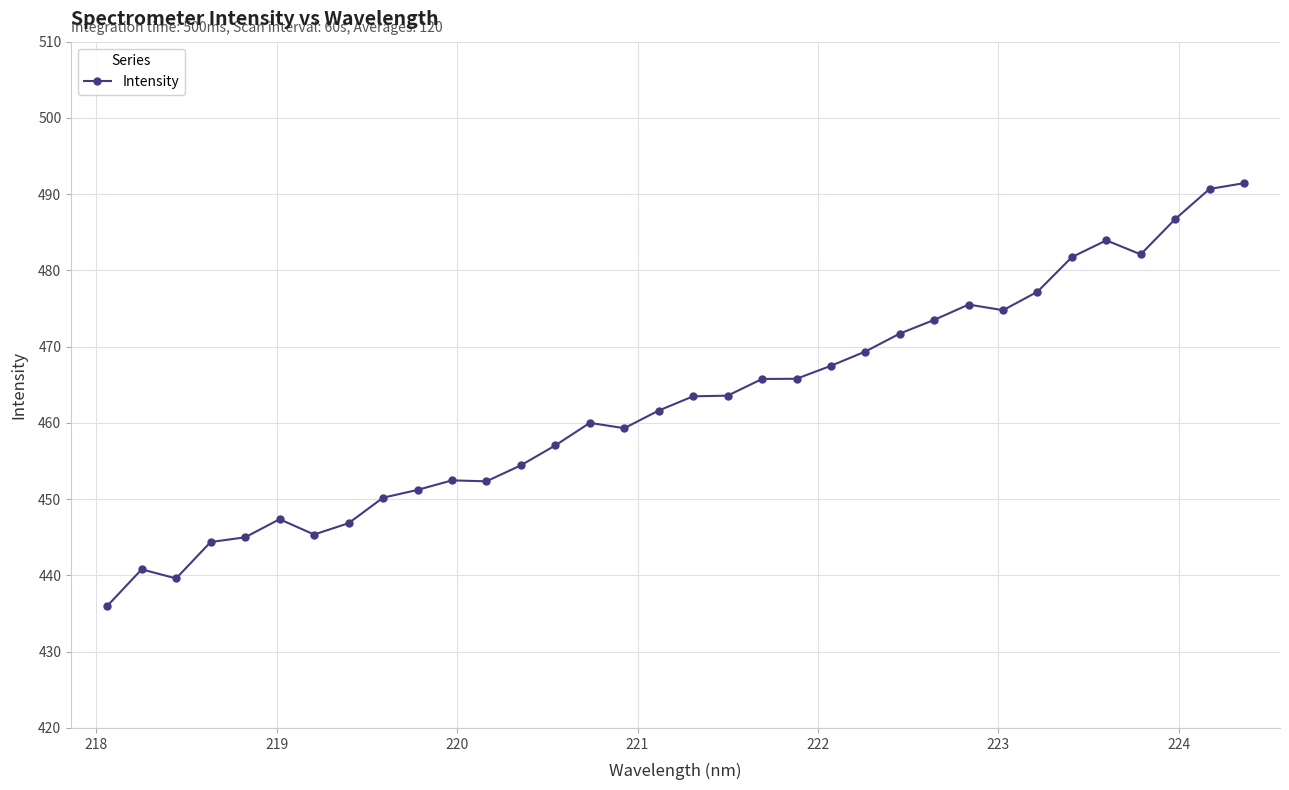

What is the value of the 23rd point from the left?

469.4